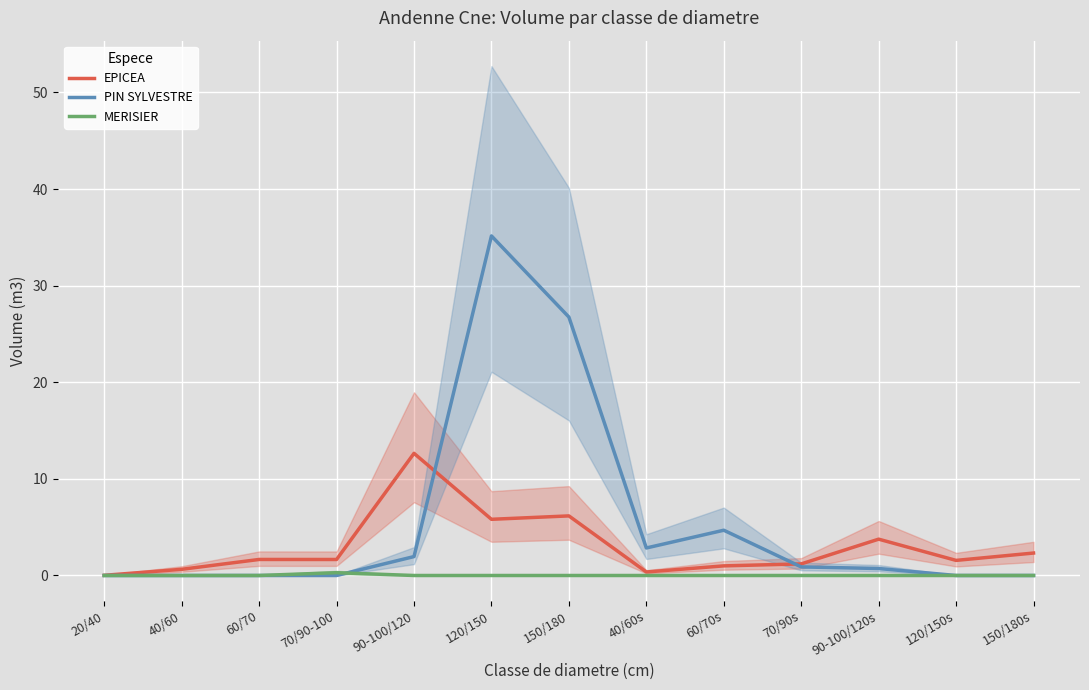

True or false: MERISIER has a value of 0.0 at 150/180s.

True